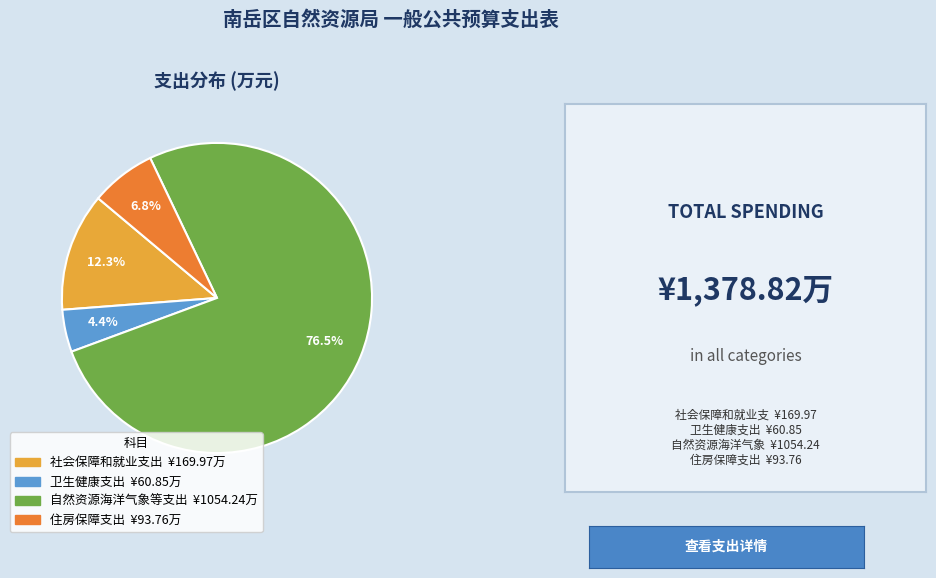

To the nearest percent, what is the difference between the 自然资源海洋气象等支出 and 社会保障和就业支出 slice percentages?

64%